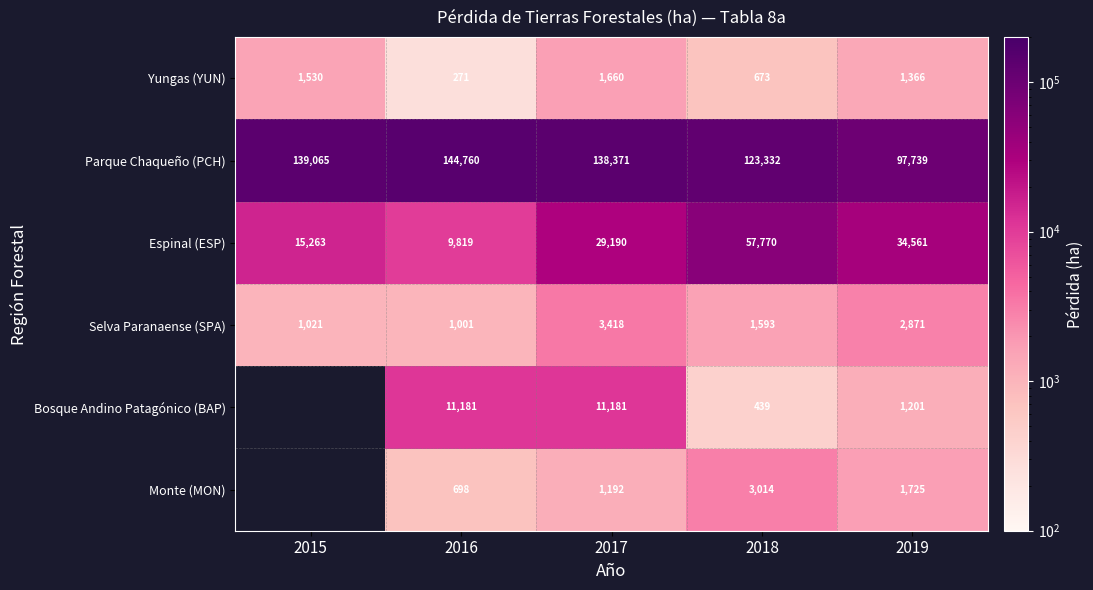

At which category does the chart reach its minimum across all series?

2016